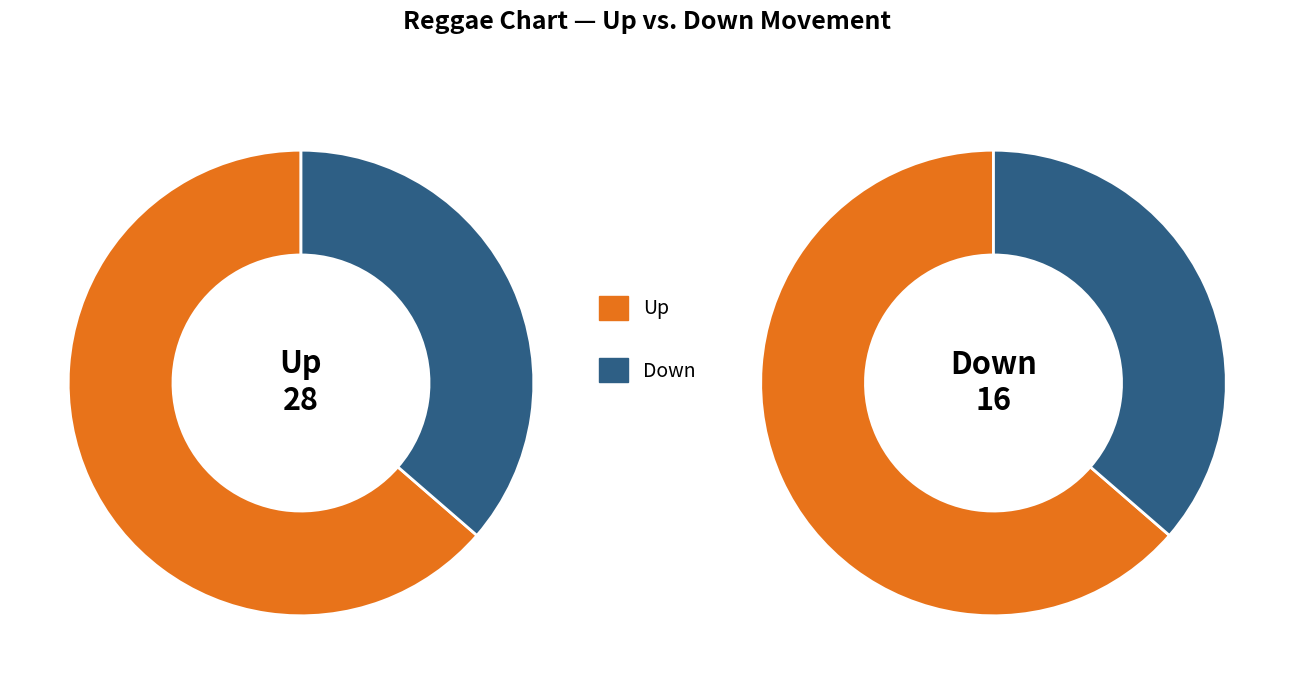

How much of the chart is everything except down?

63.6%